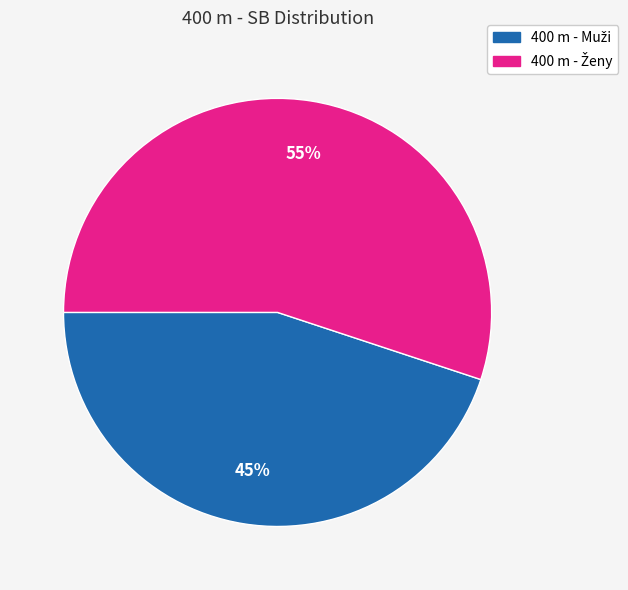

Does any single category account for the majority?

Yes